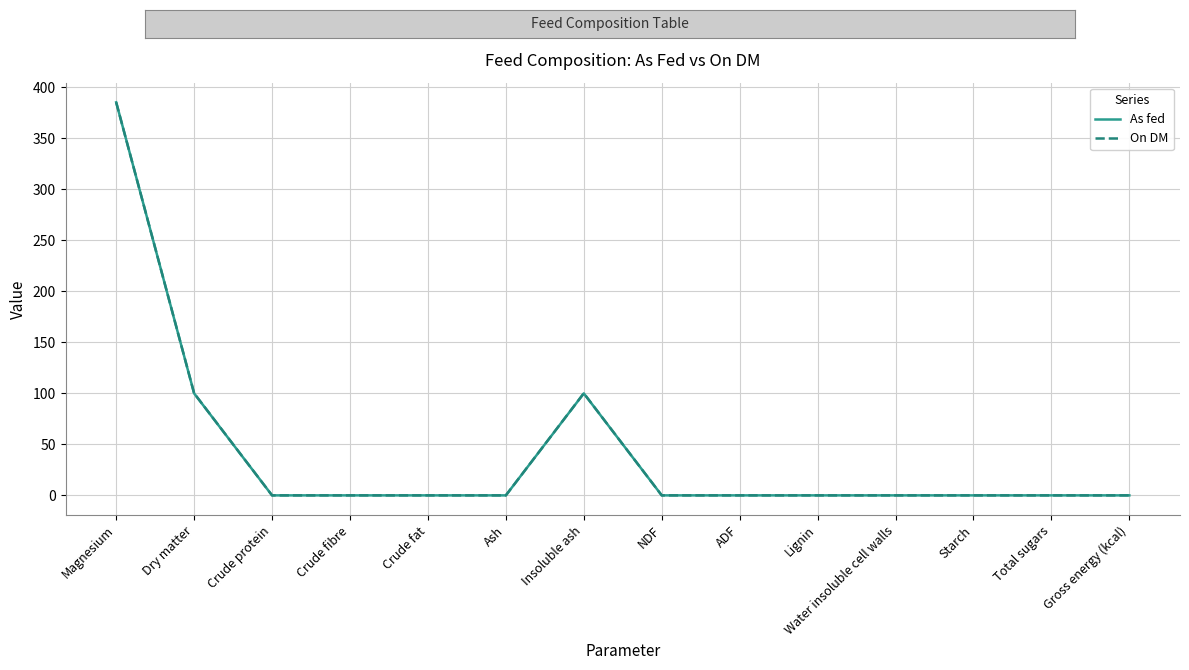

In As fed, how many points are higher than both neighbors (excluding endpoints)?

1